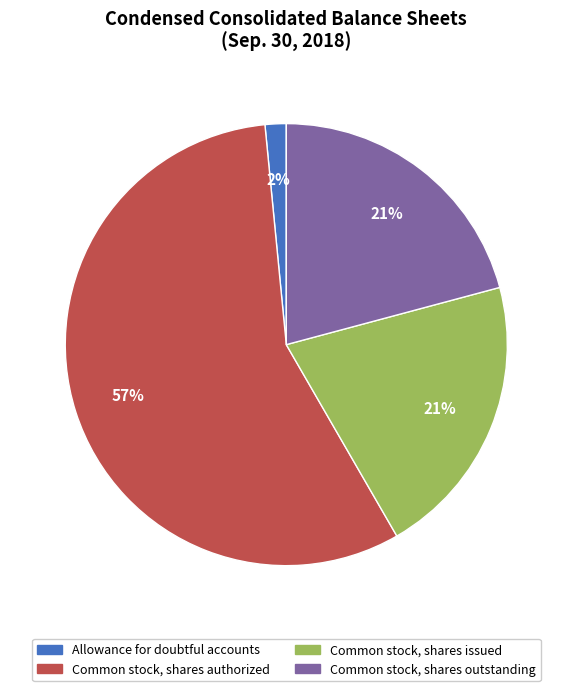

Count the number of slices in the pie.

4